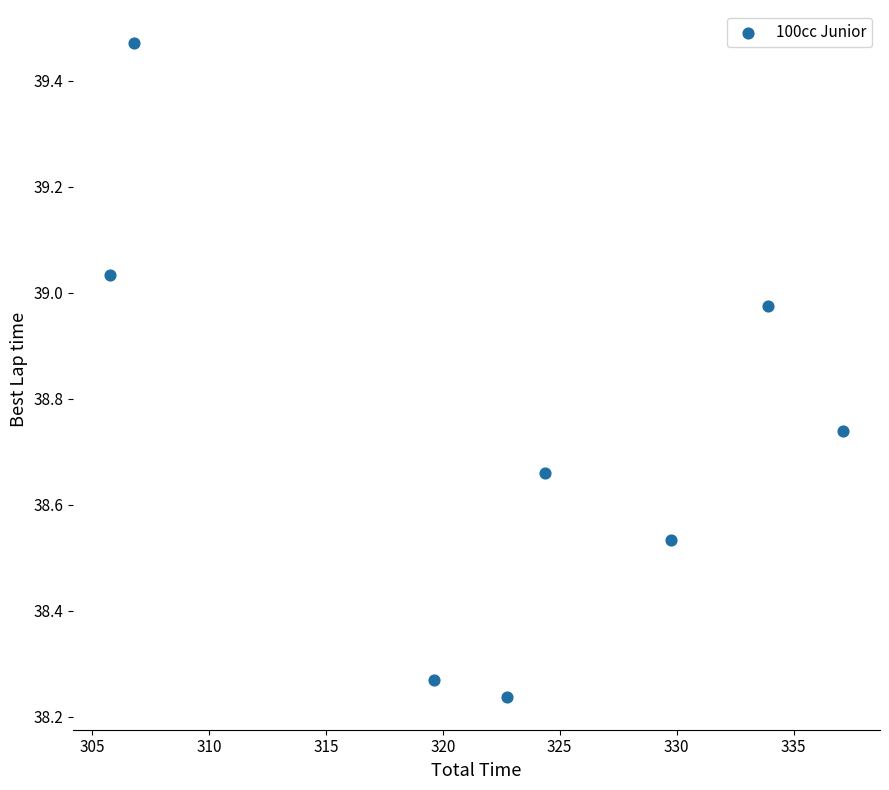

What is the range of Y values (max minus min)?

1.2